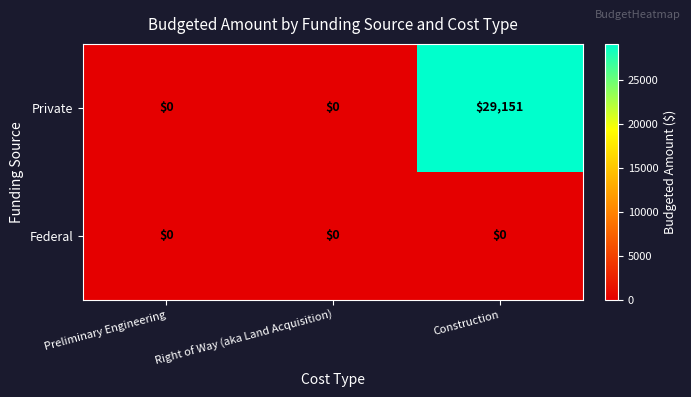

What is the difference between the highest and lowest values at Construction?

29151